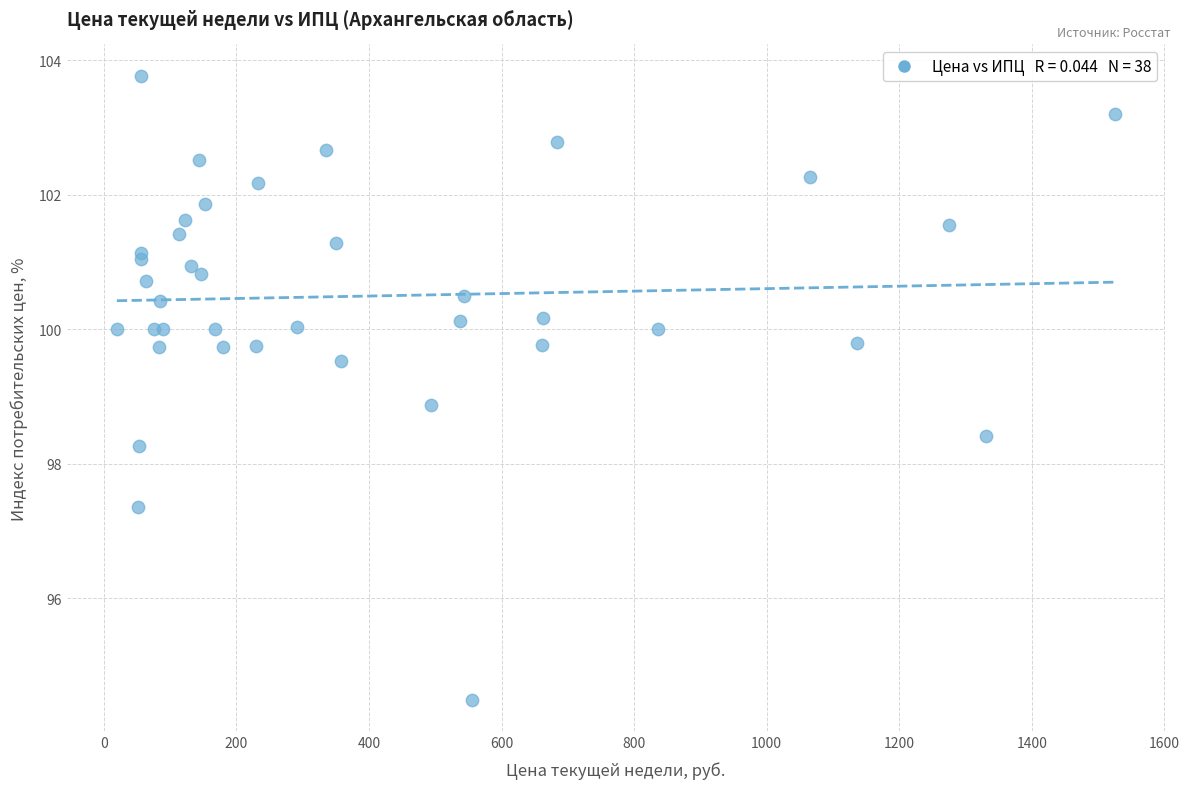

What Y value in the scatter plot is closest to 99?

98.9